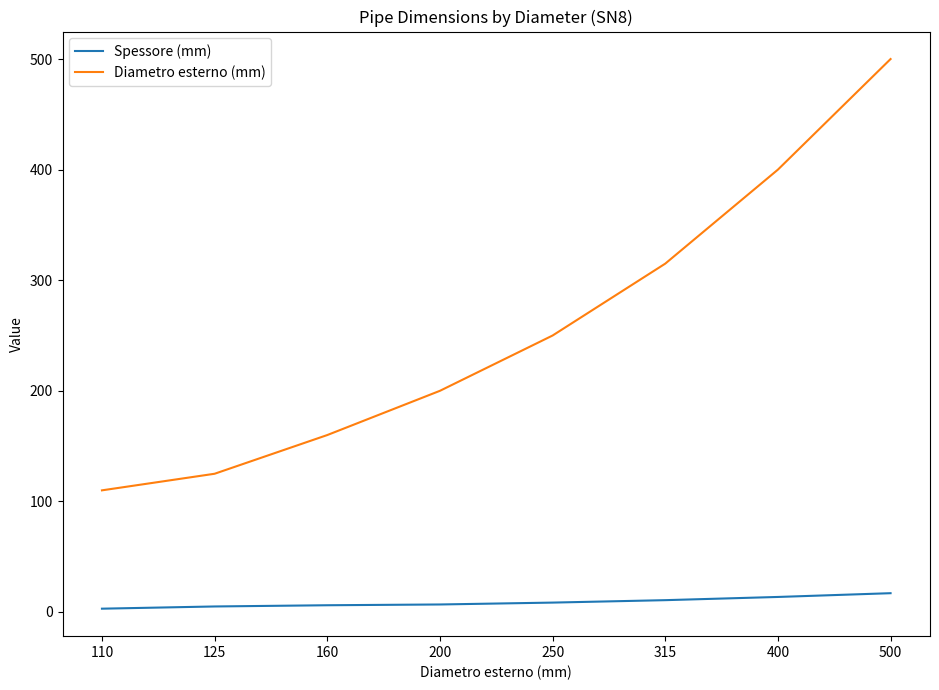

Is it true that Diametro esterno (mm) equals 500.0 at 500?

True